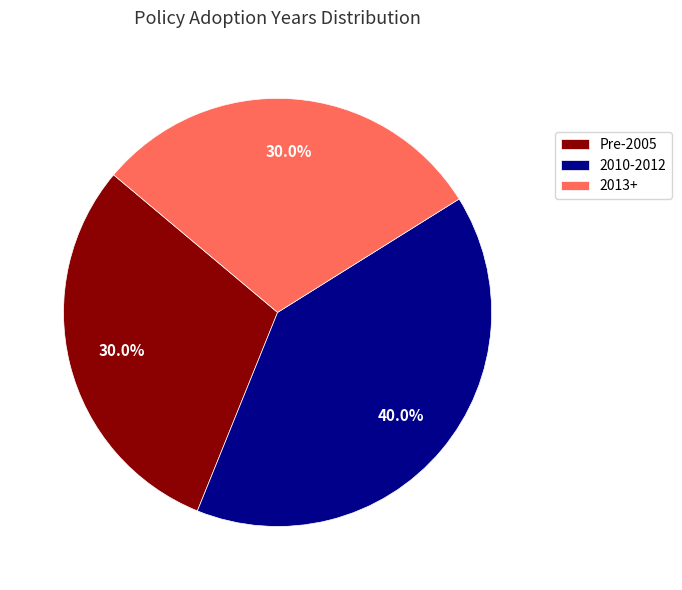

Is there any slice that represents more than half of the pie?

No